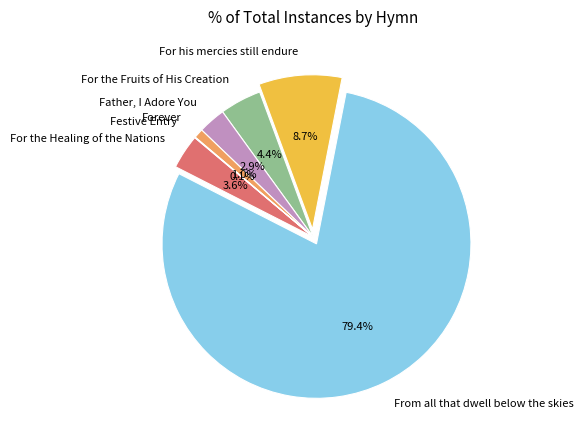

Is Father, I Adore You the majority of the pie?

No